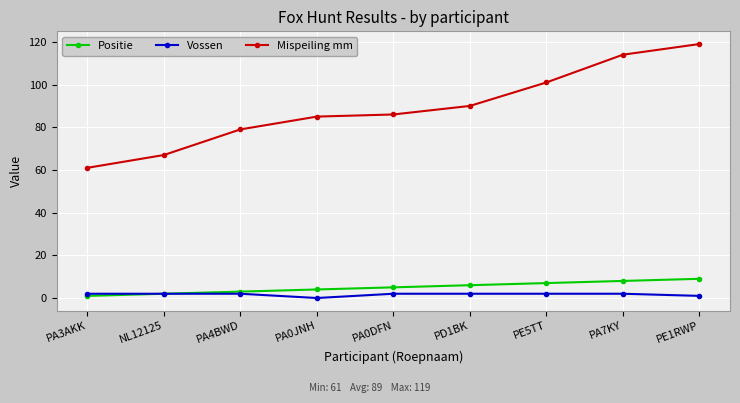

Which series has the largest range (max minus min)?

Mispeiling mm